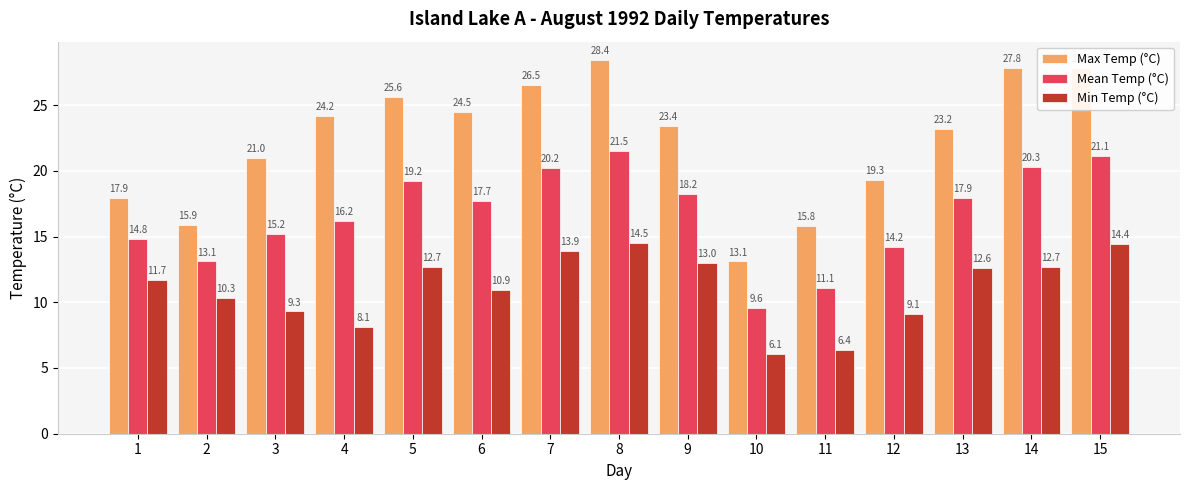

What is the lowest value of the Mean Temp (°C) series?

9.6